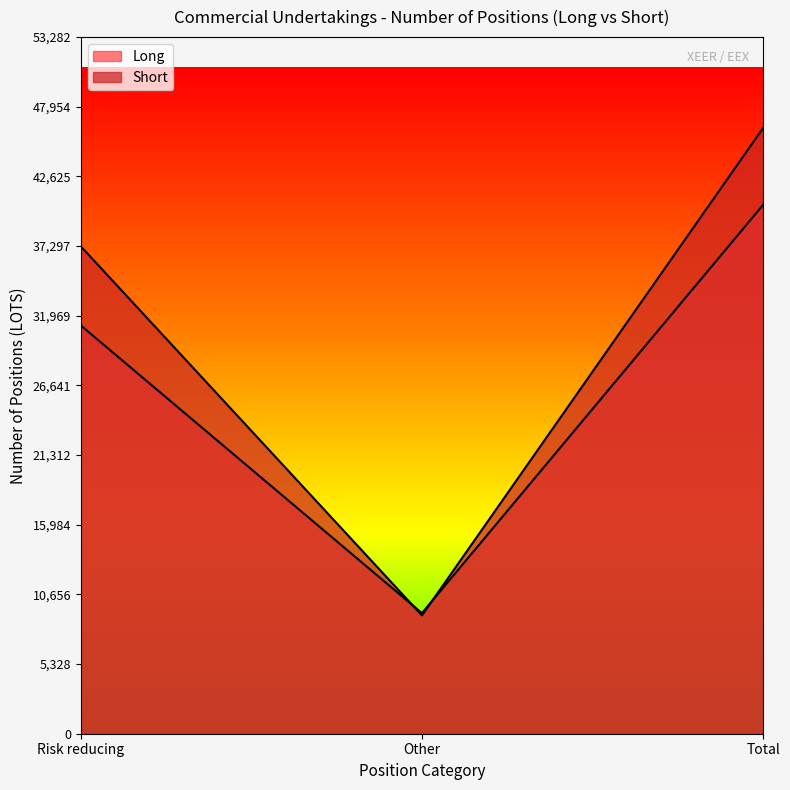

Rank the series at Total from highest to lowest value.

Short, Long